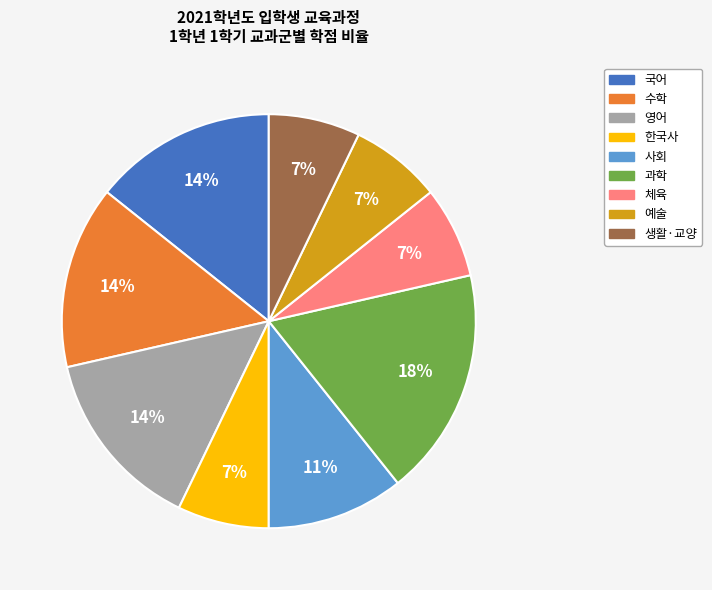

To the nearest percent, what is the average slice percentage?

11%